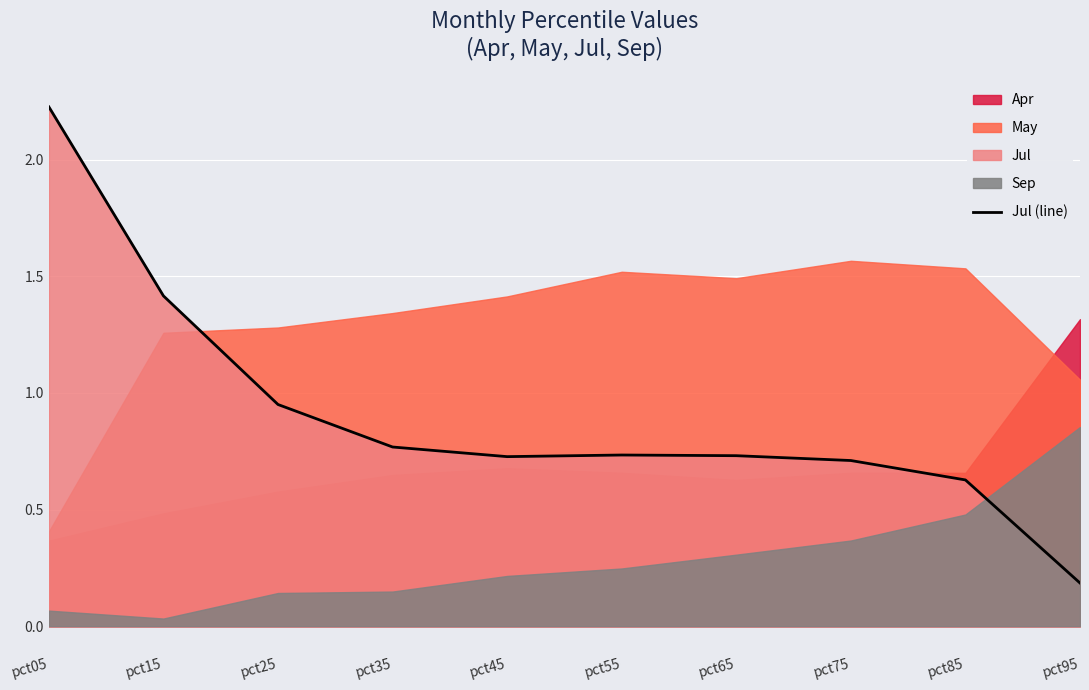

What is the change in value from pct25 to pct35?

-0.2